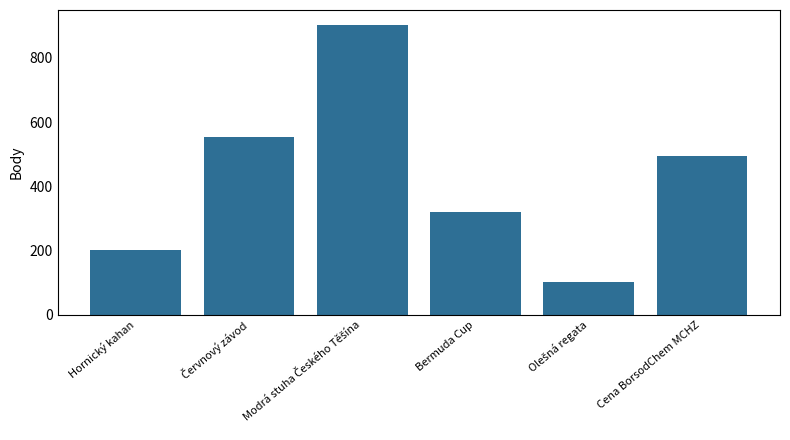

What is the label of the 4th bar from the left?

Bermuda Cup